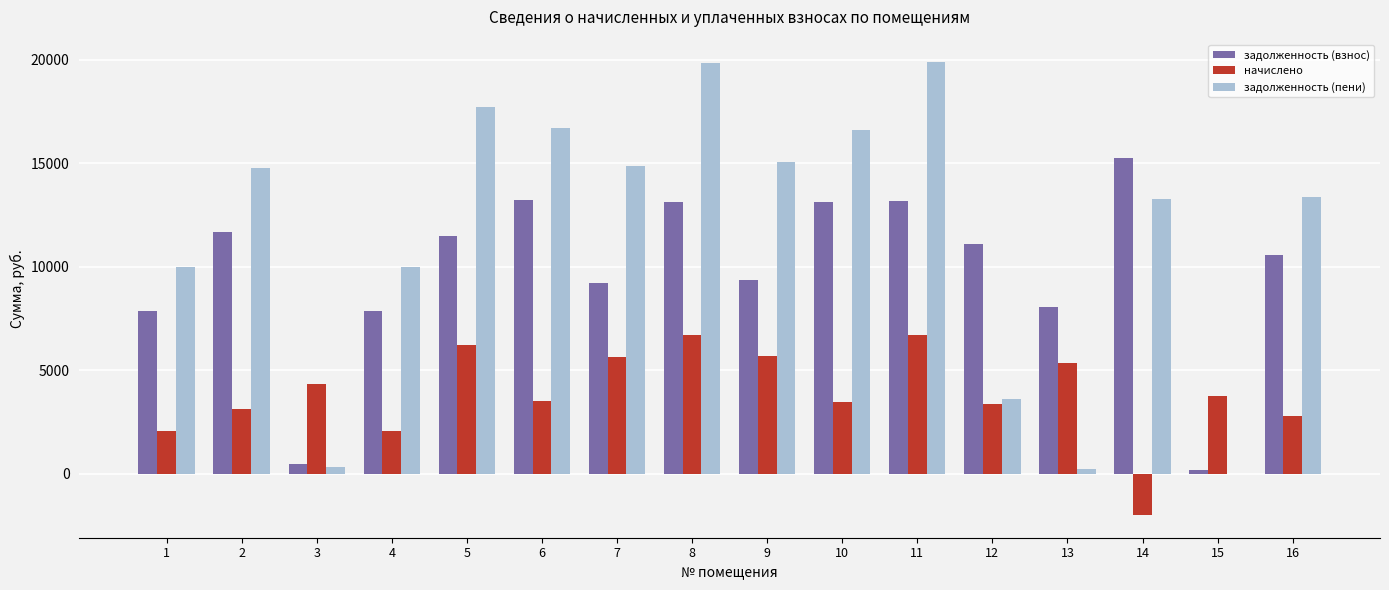

What is the spread (max minus min) of values at 8?

13148.2